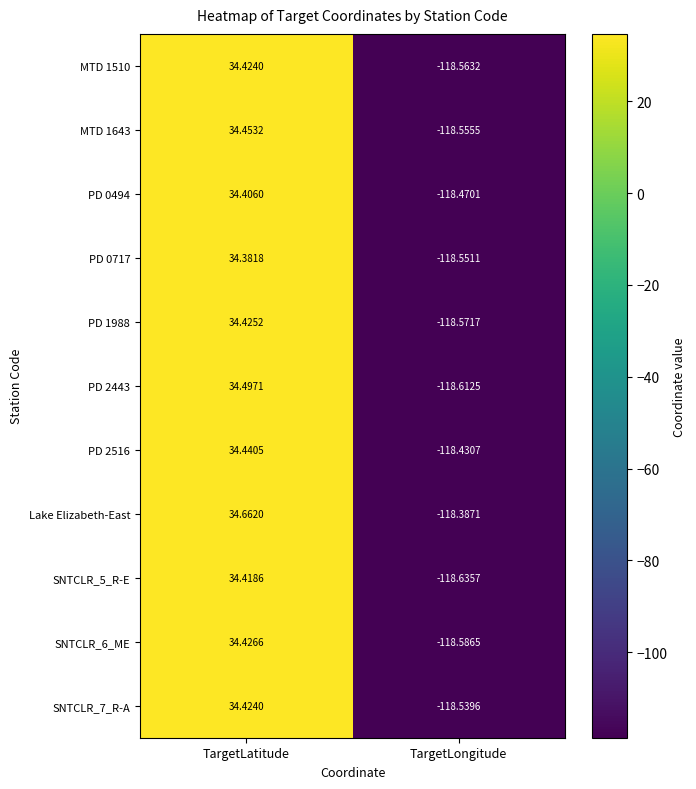

List the labels in order of SNTCLR_5_R-E value, largest first.

TargetLatitude, TargetLongitude